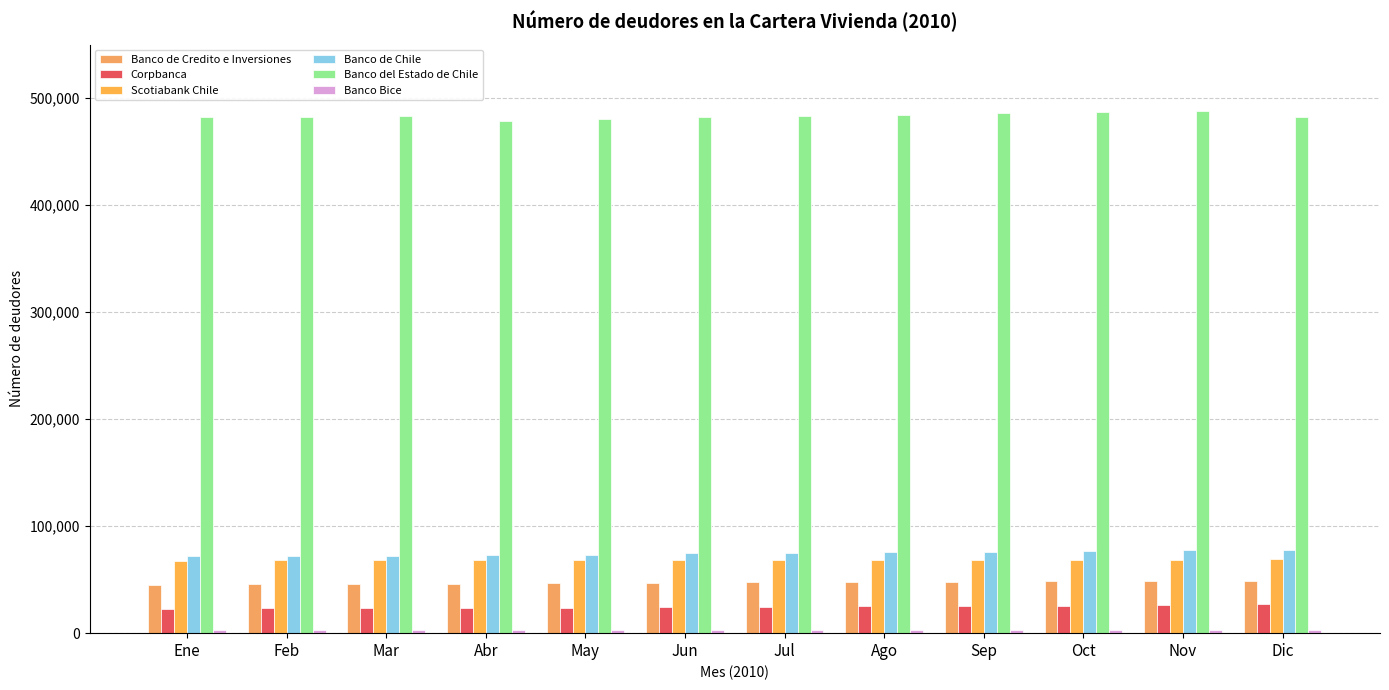

How many groups of bars are there?

12